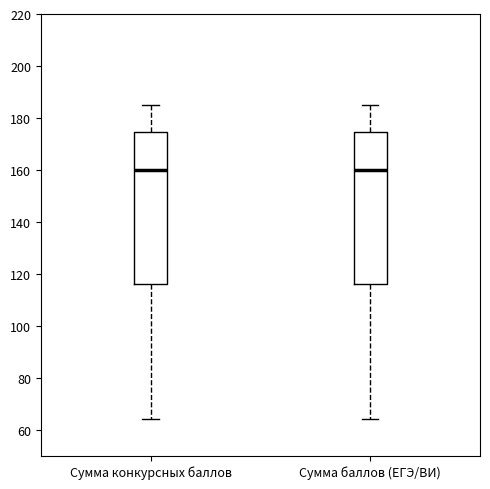

Where is the lower edge of the box for Сумма баллов (ЕГЭ/ВИ) on the y-axis? The values are not printed on the chart, so give them approximately, as read against the axis.

116